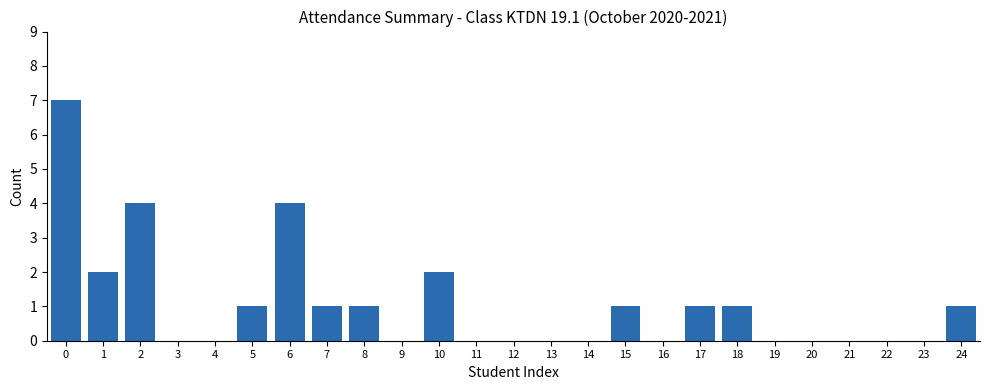

What is the greatest value displayed?

7